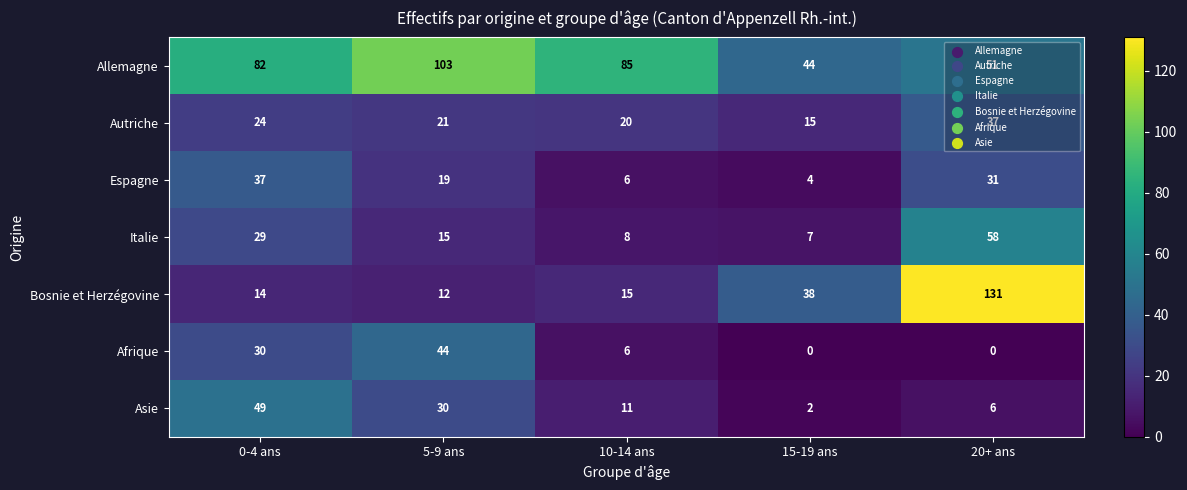

The Espagne series shows 37 at 0-4 ans. True or false?

True